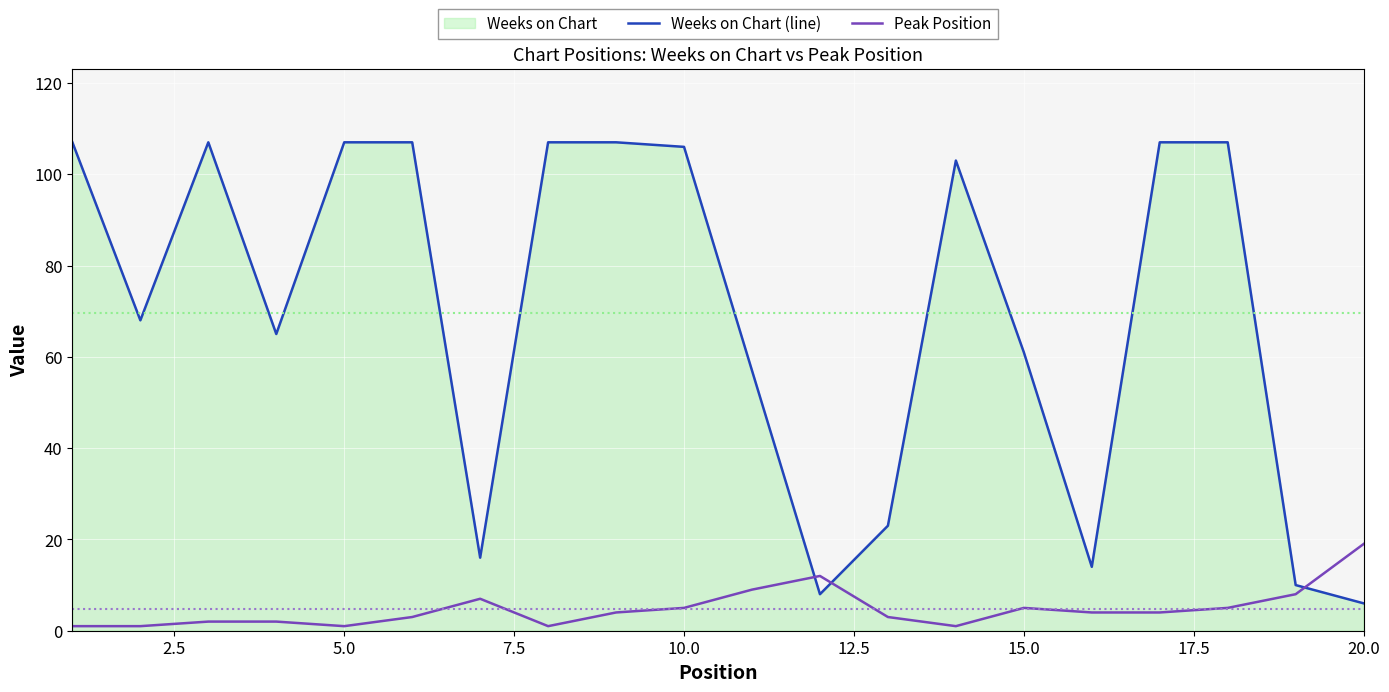

What is the maximum value shown in the chart?

107